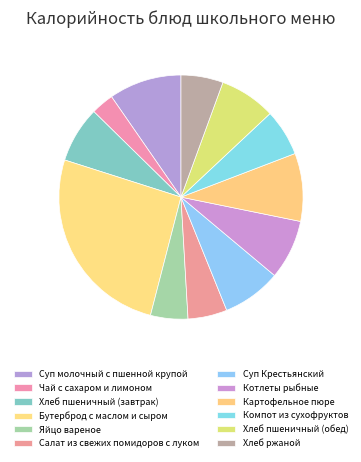

Approximately how many times larger is the value at Суп Крестьянский compared to Хлеб ржаной?

1.4